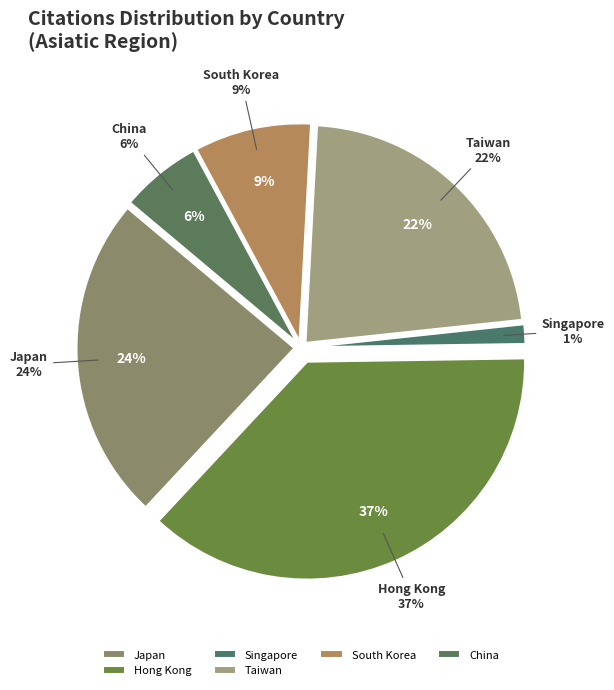

Does any single category account for the majority?

No